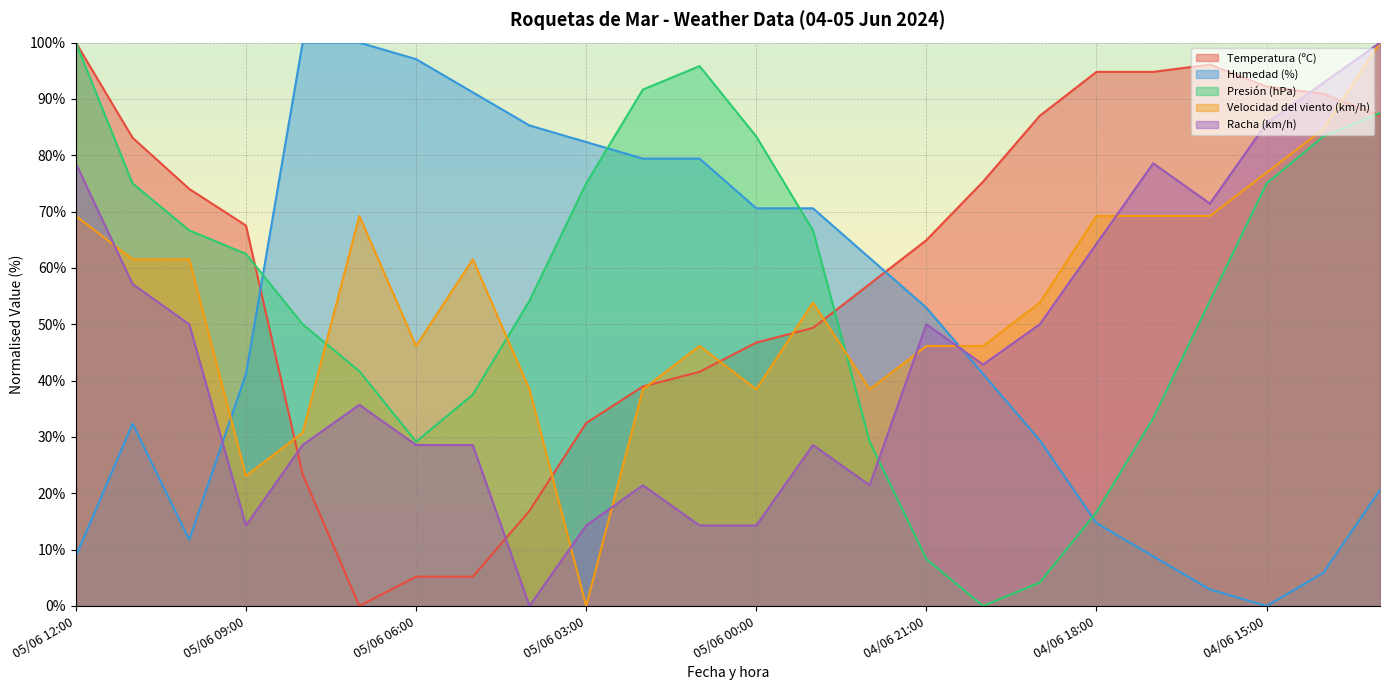

How many lines are shown in the chart?

5